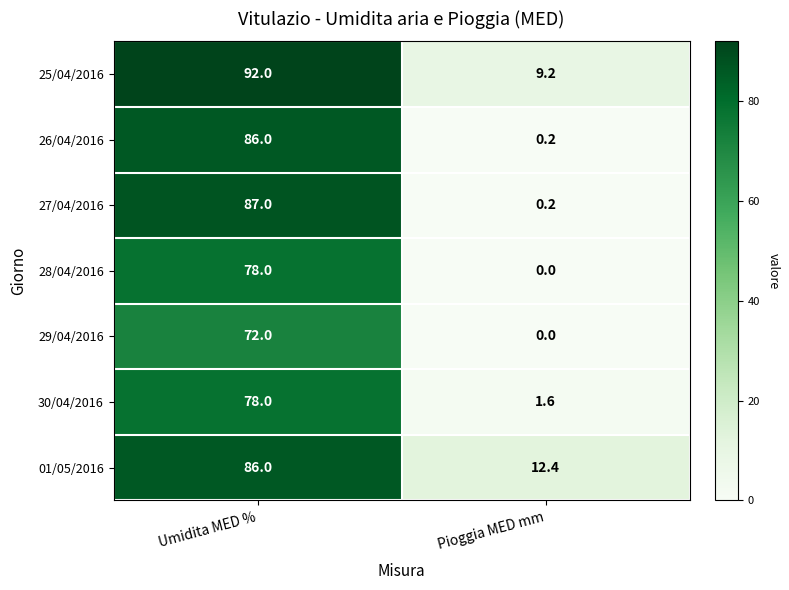

What is the sum of the 29/04/2016 values at Pioggia MED mm and Umidita MED %?

72.0